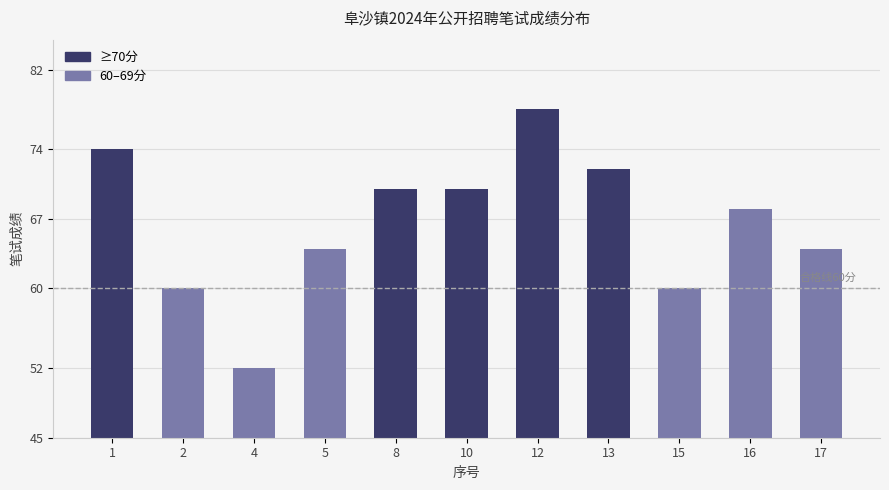

Reading right to left, extract all data points from this chart.

64	68	60	72	78	70	70	64	52	60	74